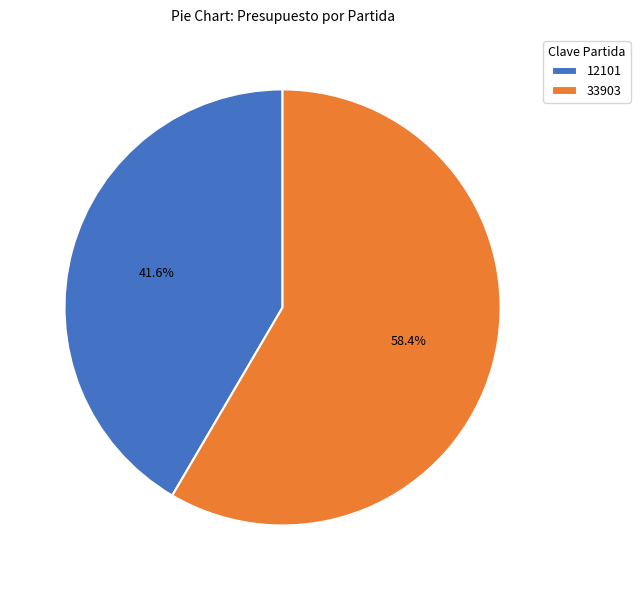

What is the majority slice?

33903